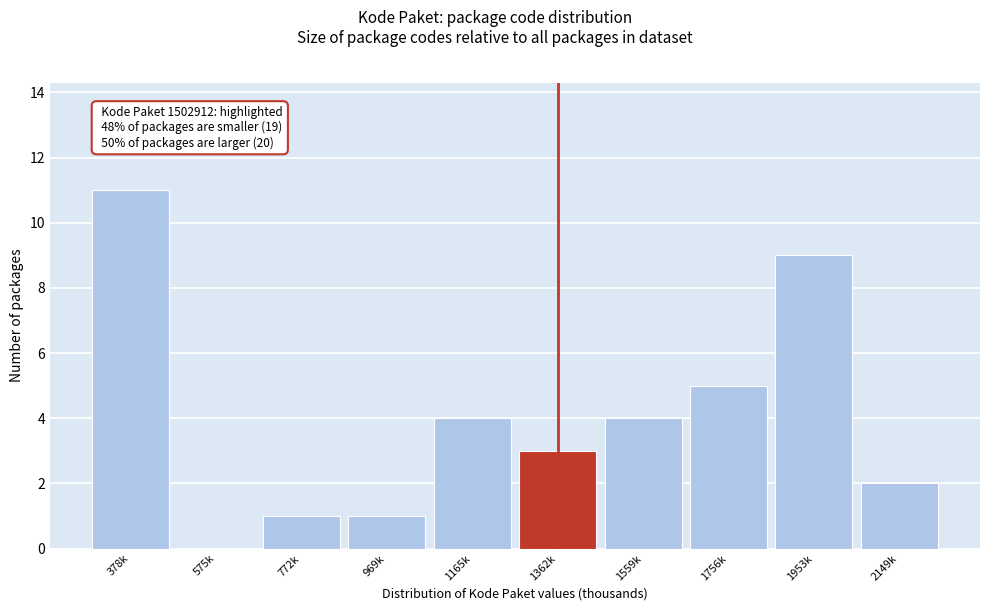

Reading left to right, extract all data points from this chart.

378k=11	575k=0	772k=1	969k=1	1165k=4	1362k=3	1559k=4	1756k=5	1953k=9	2149k=2